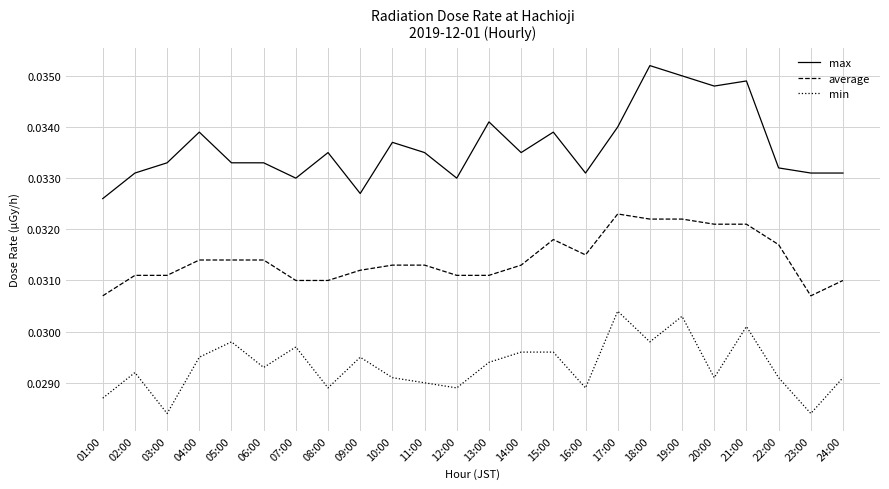

Which series has the largest total across all categories?

max